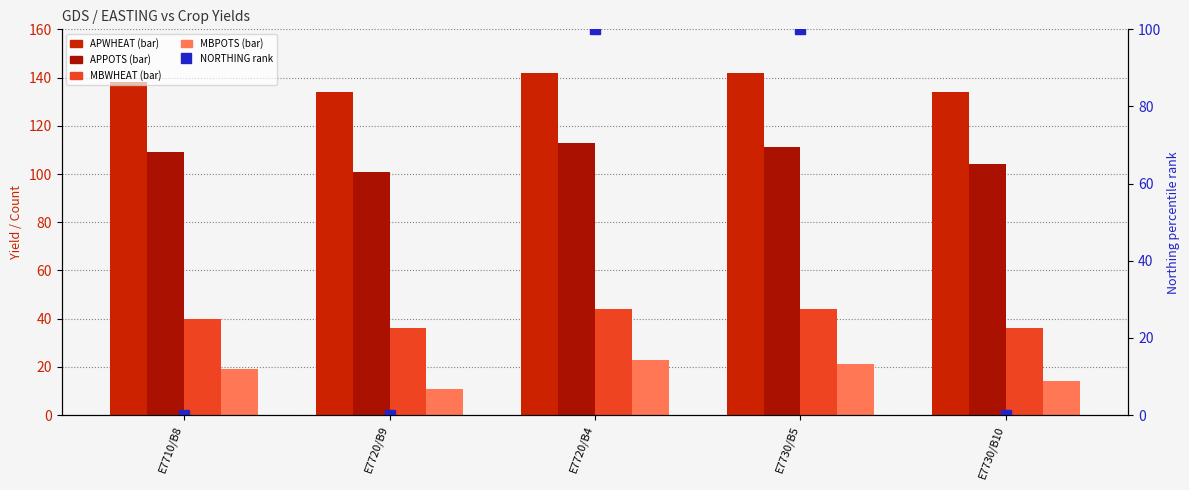

Read the NORTHING (normalised %) value at E7730/B5.

100.0